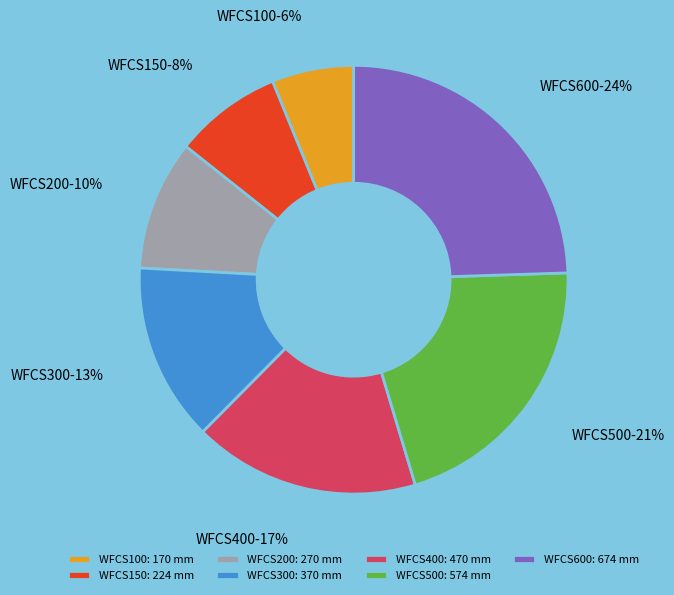

Count the number of slices in the pie.

7